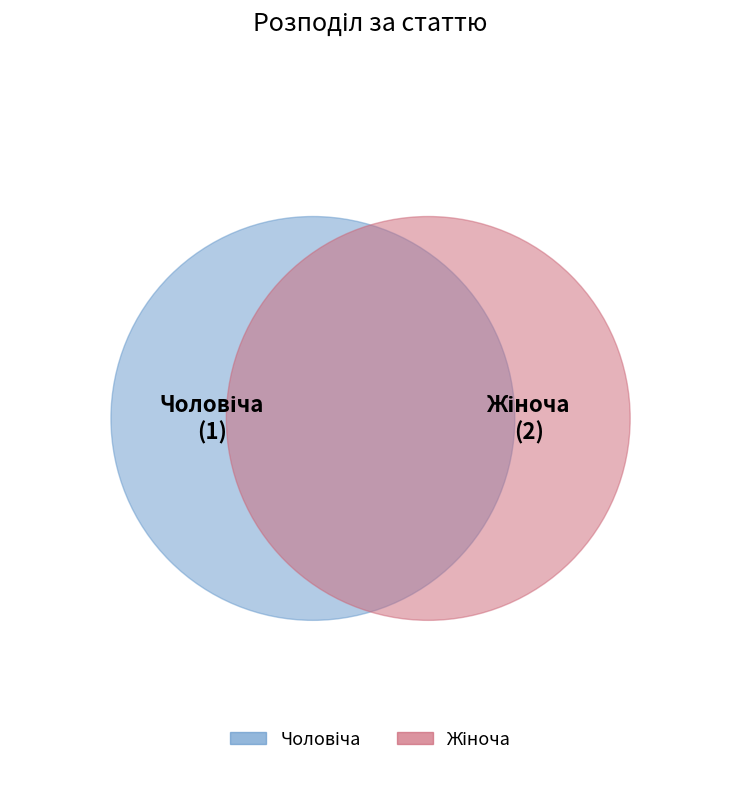

How many segments does this pie chart have?

2